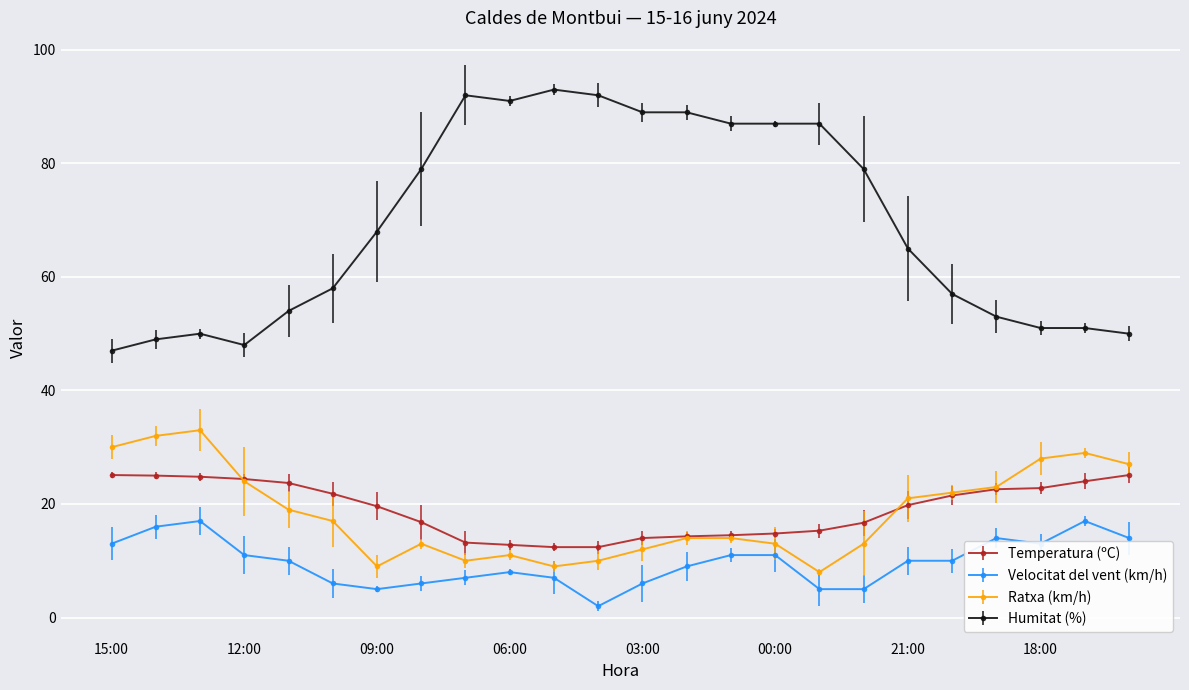

Which series has the largest range (max minus min)?

Humitat (%)